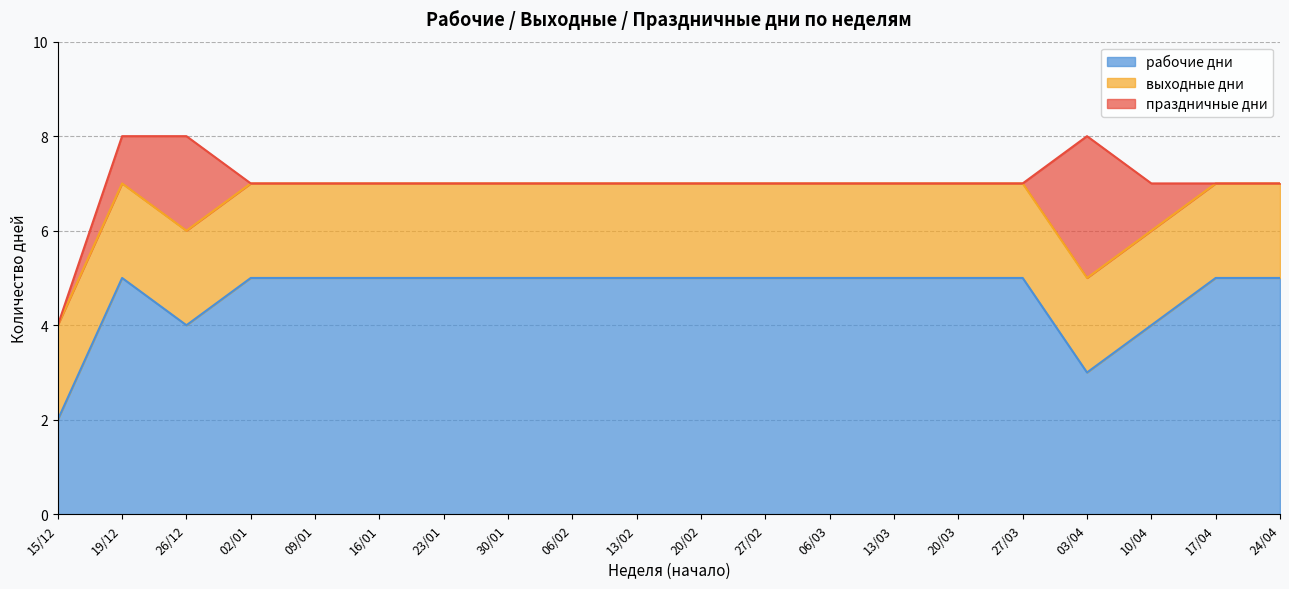

Which series has the widest spread of values?

рабочие дни